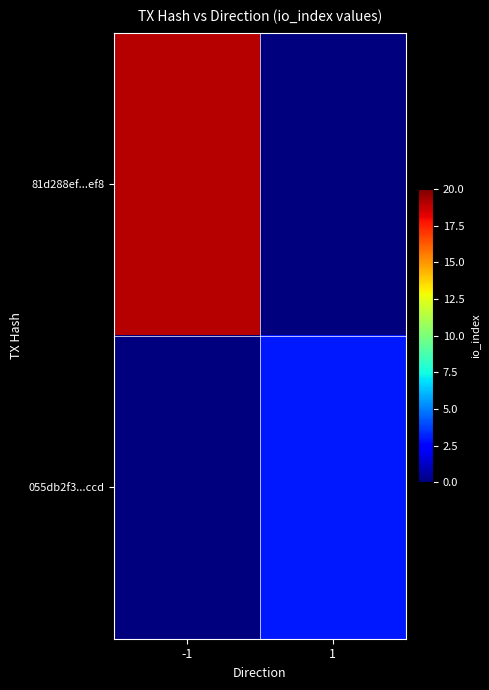

Which has a higher value, -1 or 1?

-1